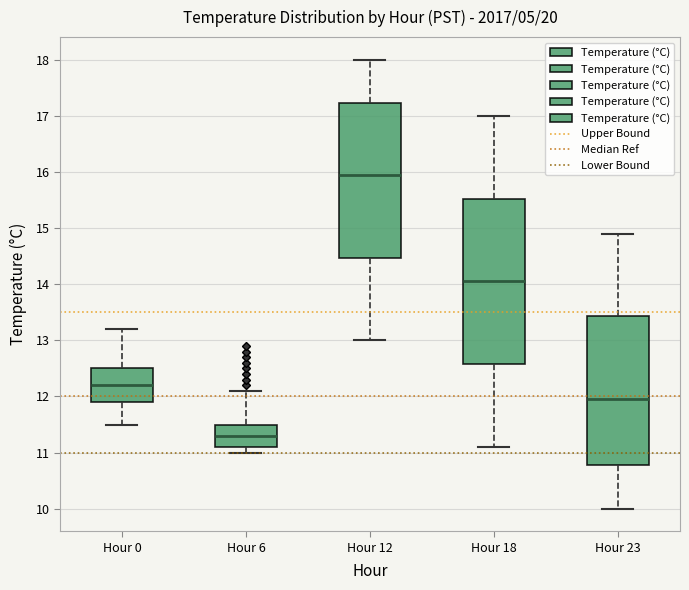

Reading left to right, read every box against the y-axis: the position of its median line, the range the box covers, and the ends of its whiskers. The values are not printed on the chart, so give them approximately, as read against the axis.

Hour 0: median 12.2, box 11.9 to 12.5, whiskers 11.5 to 13.2
Hour 6: median 11.3, box 11.1 to 11.5, whiskers 11.0 to 12.1
Hour 12: median 16.0, box 14.5 to 17.2, whiskers 13.0 to 18.0
Hour 18: median 14.1, box 12.6 to 15.5, whiskers 11.1 to 17.0
Hour 23: median 12.0, box 10.8 to 13.4, whiskers 10.0 to 14.9